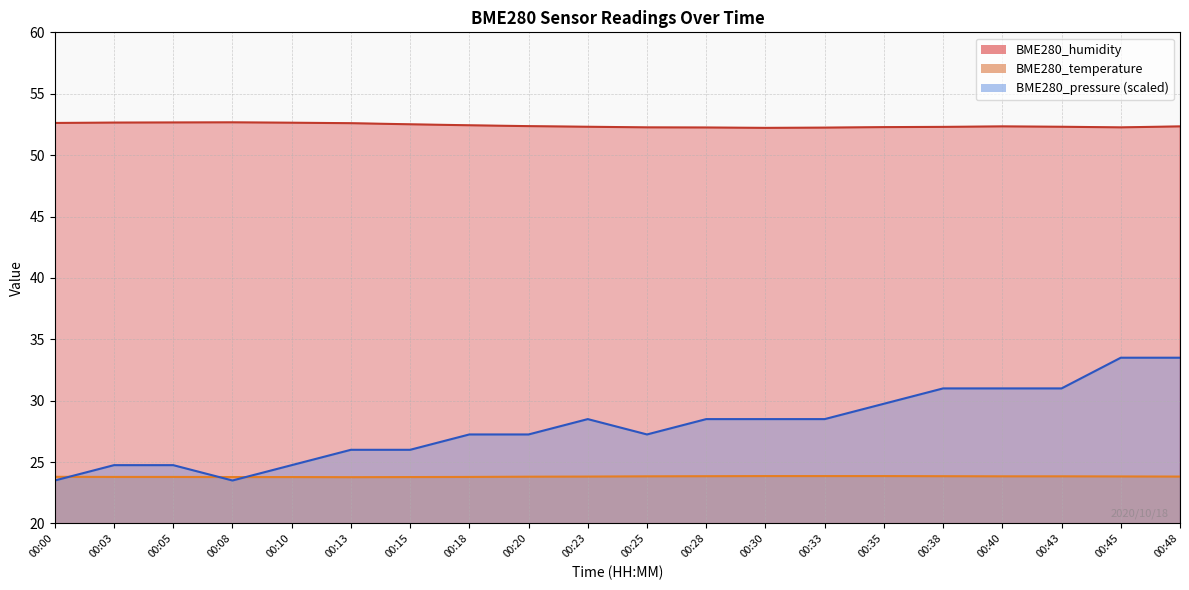

Reading left to right, extract all data points from this chart.

BME280_humidity: 52.6	52.6	52.7	52.7	52.6	52.6	52.5	52.4	52.4	52.3	52.3	52.2	52.2	52.2	52.3	52.3	52.3	52.3	52.3	52.3
BME280_temperature: 23.8	23.8	23.8	23.8	23.8	23.8	23.8	23.8	23.8	23.8	23.8	23.9	23.9	23.9	23.9	23.9	23.8	23.8	23.8	23.8
BME280_pressure: 23.5	24.8	24.8	23.5	24.8	26.0	26.0	27.2	27.2	28.5	27.2	28.5	28.5	28.5	29.8	31.0	31.0	31.0	33.5	33.5